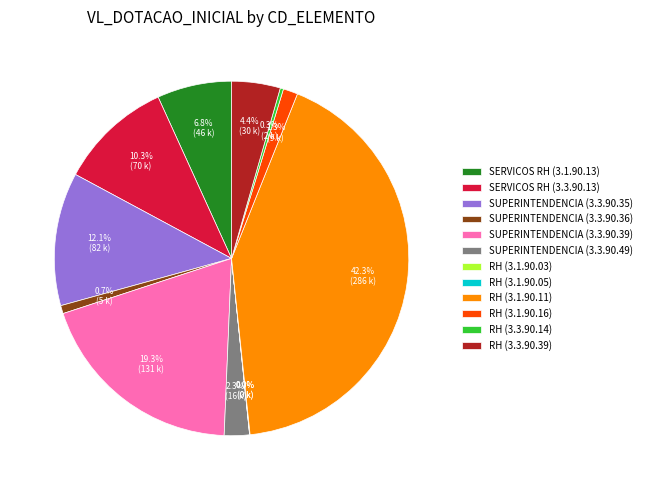

Which category has the biggest portion of the pie?

RH (3.1.90.11)